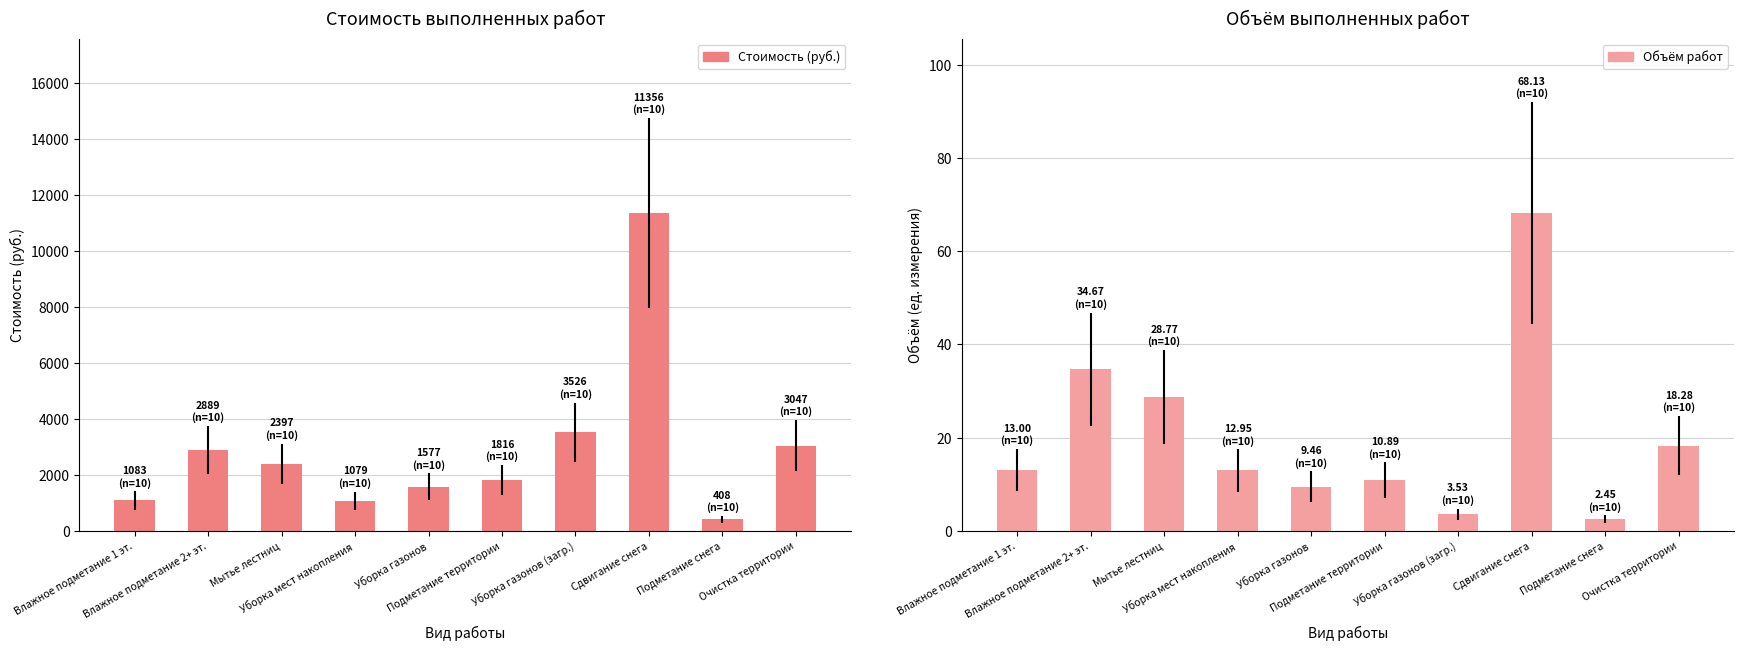

Reading right to left, extract all data points from this chart.

Стоимость (руб.): Очистка территории=3046.7	Подметание снега=407.7	Сдвигание снега=11355.6	Уборка газонов (загр.)=3525.9	Подметание территории=1815.8	Уборка газонов=1577.2	Уборка мест накопления=1078.9	Мытье лестниц=2397.4	Влажное подметание 2+ эт.=2889.1	Влажное подметание 1 эт.=1083.4
Объём работ: Очистка территории=18.3	Подметание снега=2.4	Сдвигание снега=68.1	Уборка газонов (загр.)=3.5	Подметание территории=10.9	Уборка газонов=9.5	Уборка мест накопления=12.9	Мытье лестниц=28.8	Влажное подметание 2+ эт.=34.7	Влажное подметание 1 эт.=13.0